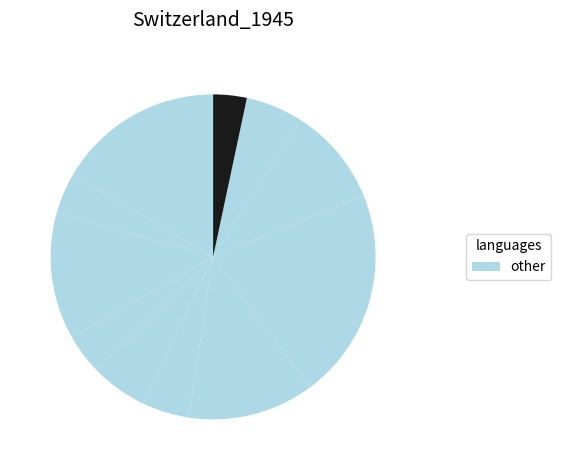

To the nearest percent, what is the average slice percentage?

9%